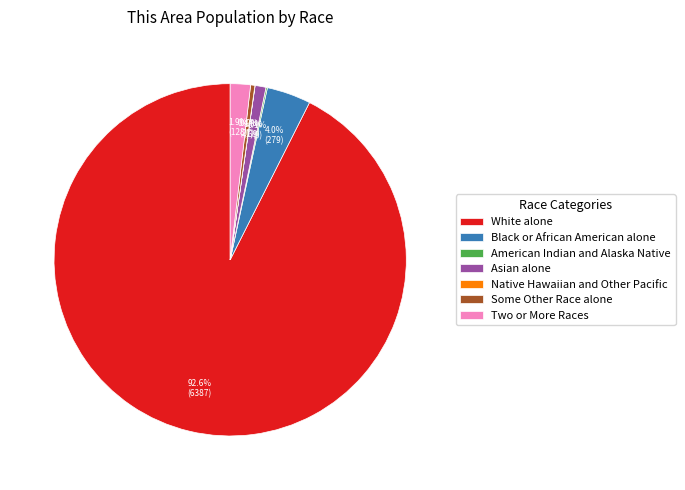

Approximately how many times larger is the value at Asian alone compared to Black or African American alone?

0.2